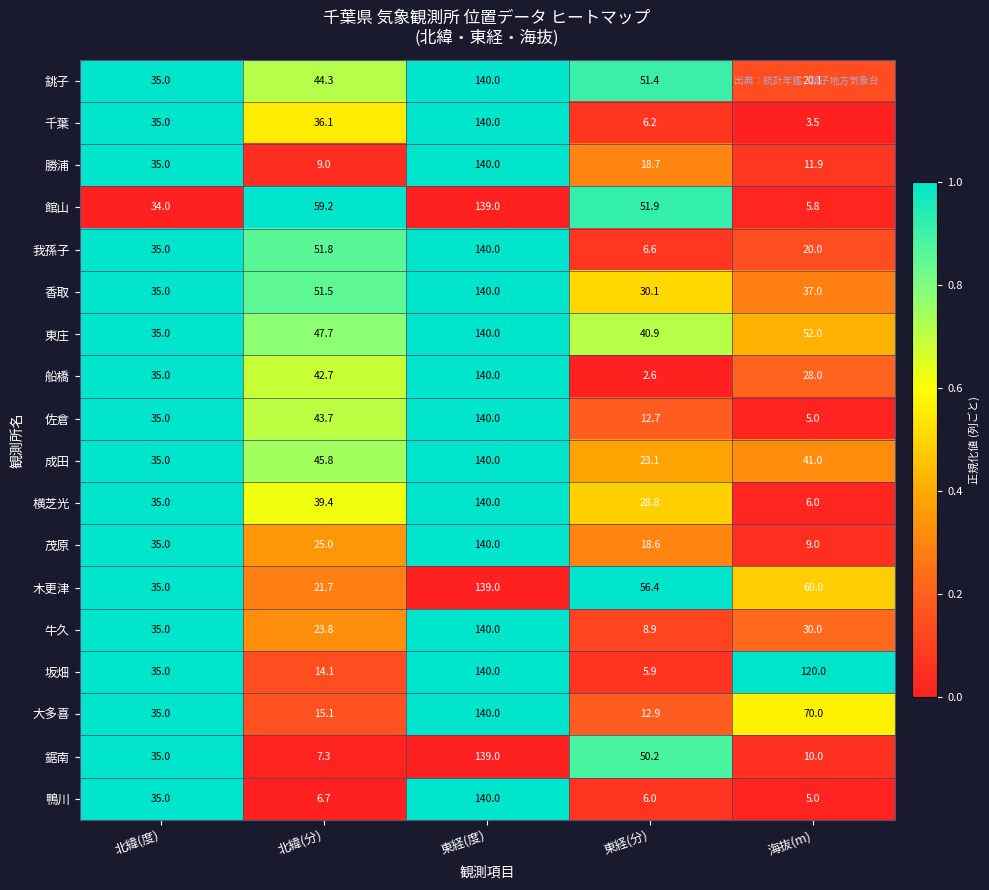

Rank the categories by 船橋 value from lowest to highest.

東経(分), 海抜(m), 北緯(度), 北緯(分), 東経(度)